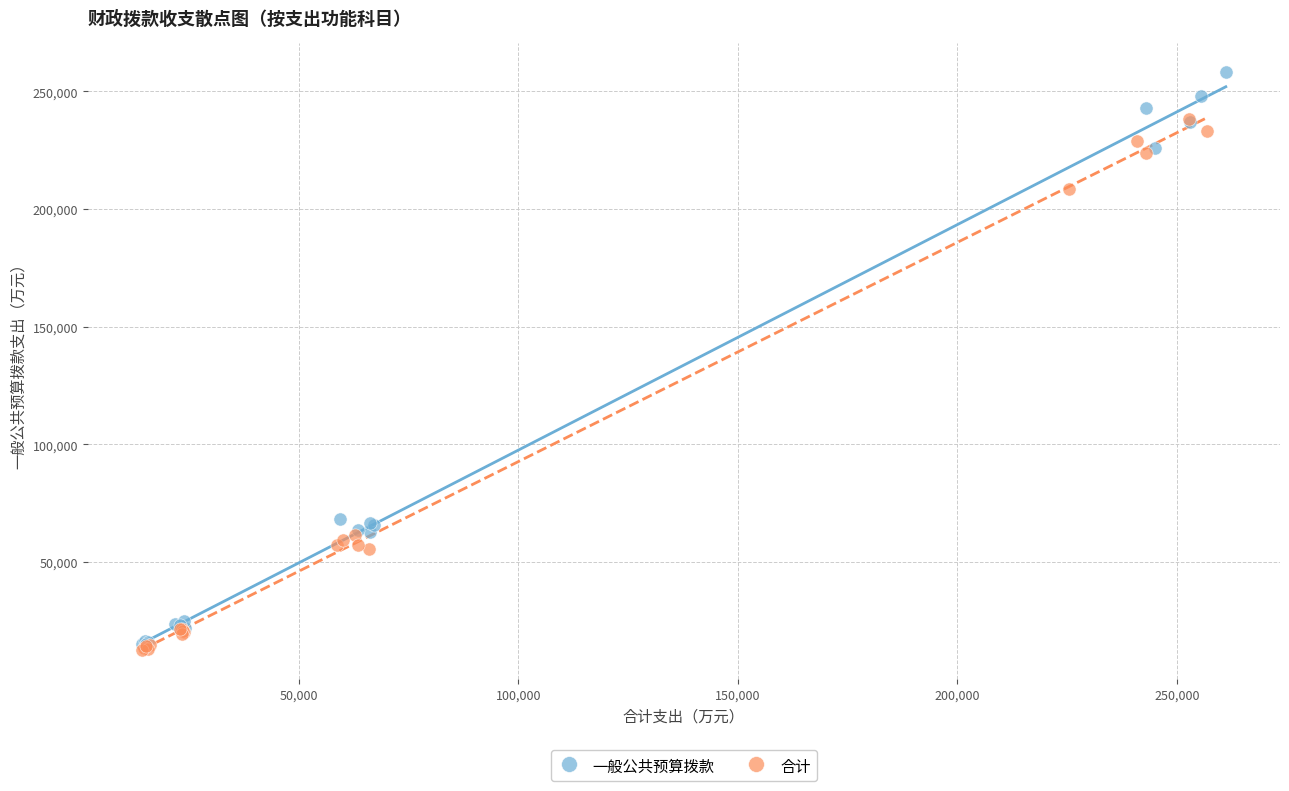

Which series reaches the maximum Y coordinate?

一般公共预算拨款